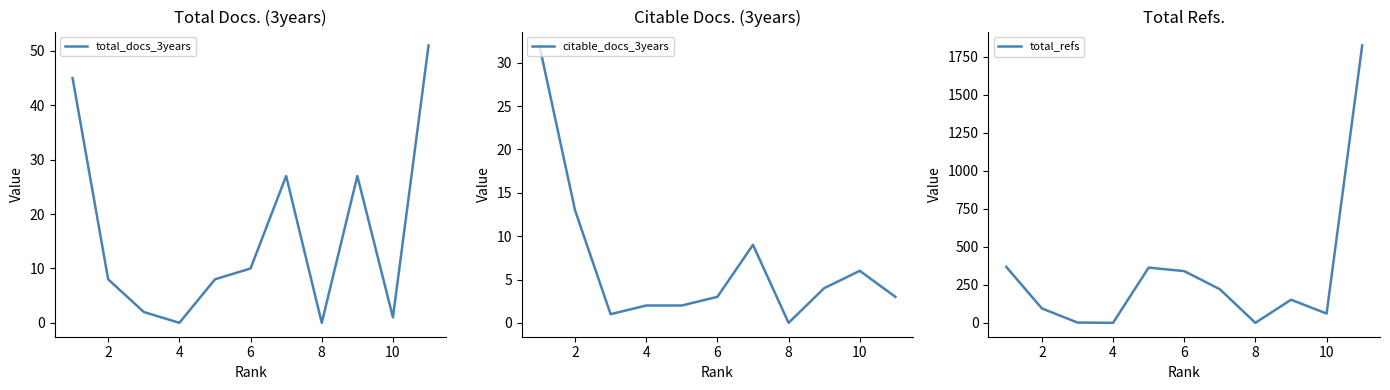

Which series ends up on top after the final intersection of total_refs and citable_docs_3years?

total_refs